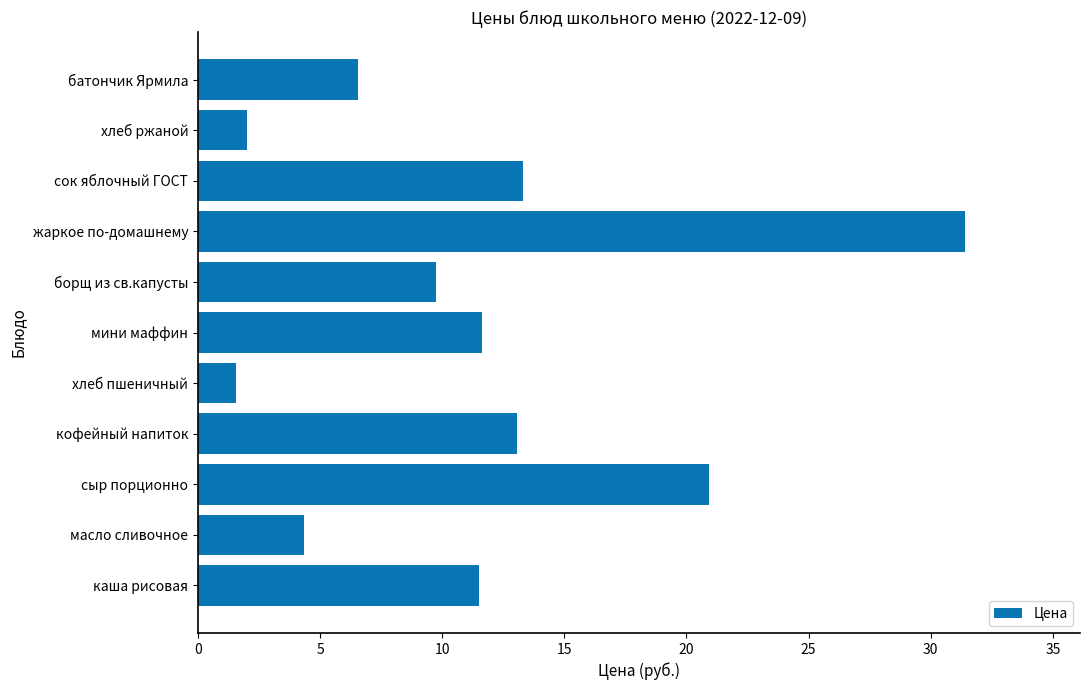

The chart shows a value of 13.3 at сок яблочный ГОСТ. True or false?

True